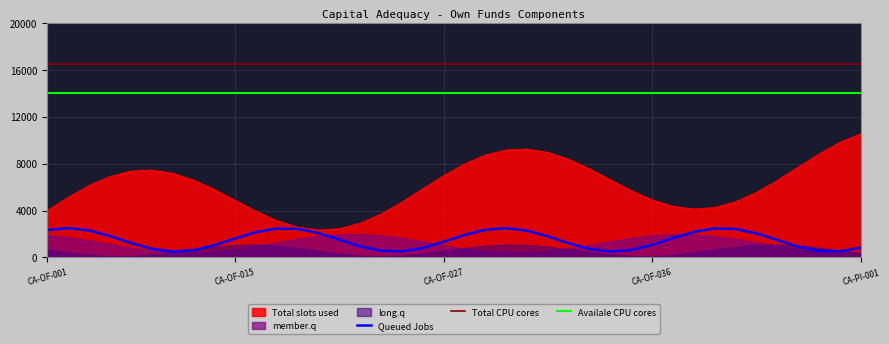

Count the number of categories in the chart.

40